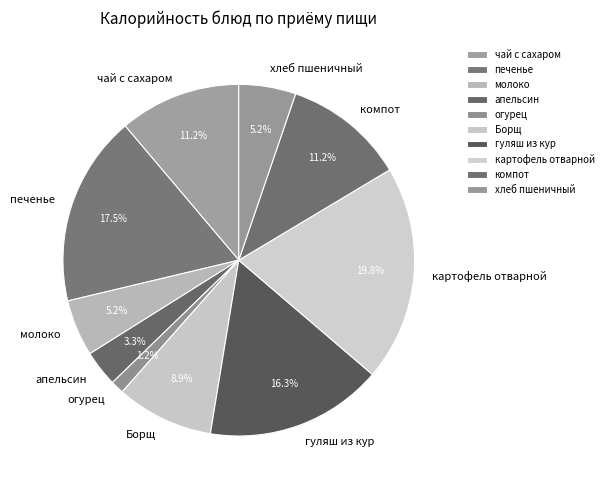

How many slices are in this pie chart?

10